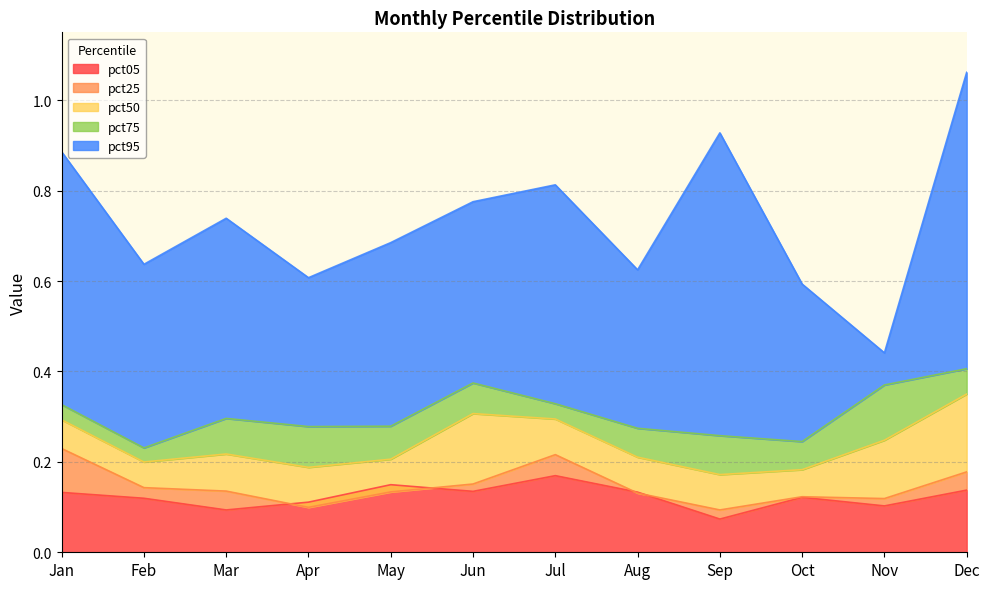

Which series has the largest total across all categories?

pct95